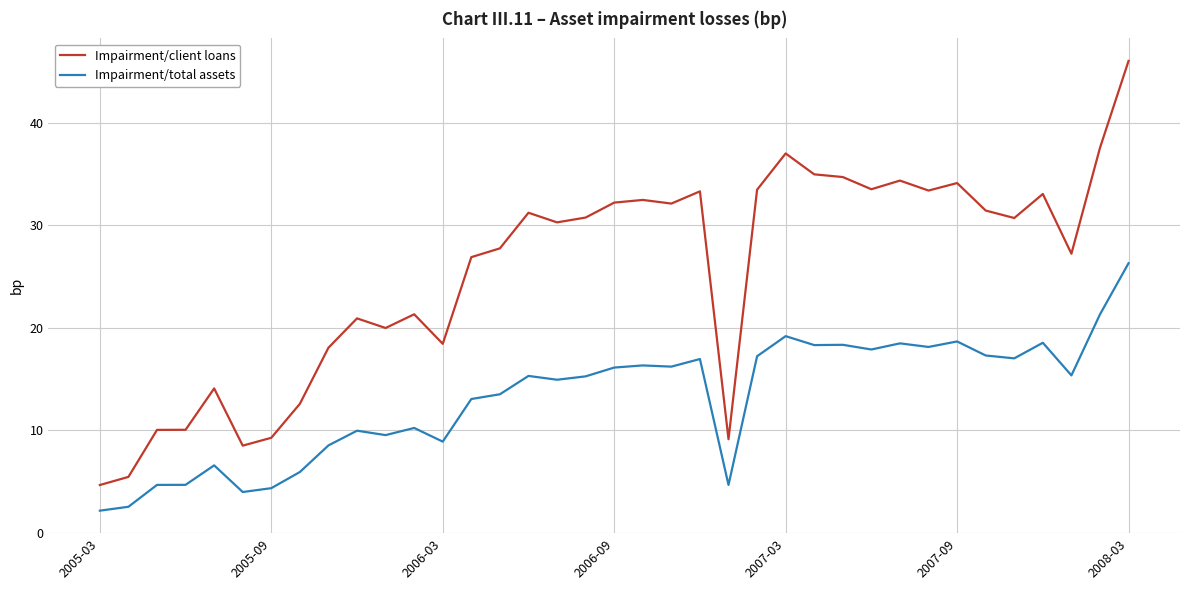

True or false: Impairment/client loans and Impairment/total assets intersect in this chart.

False